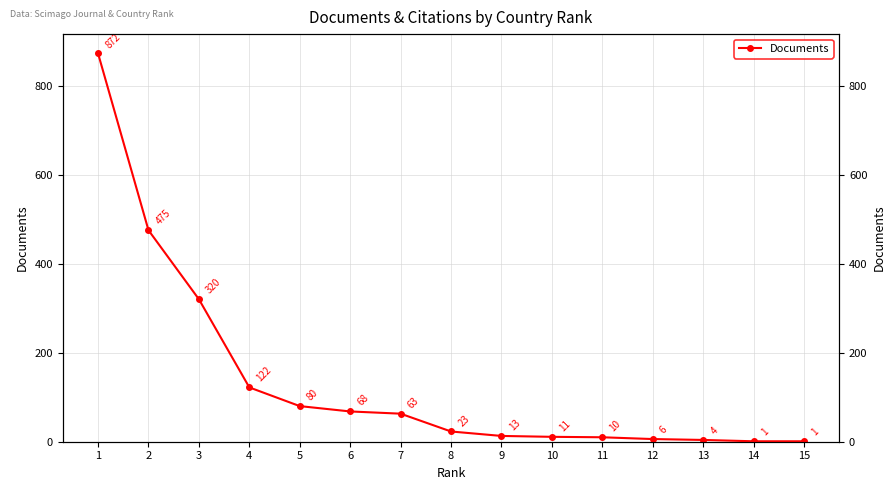

Which has a higher value, 12 or 6?

6